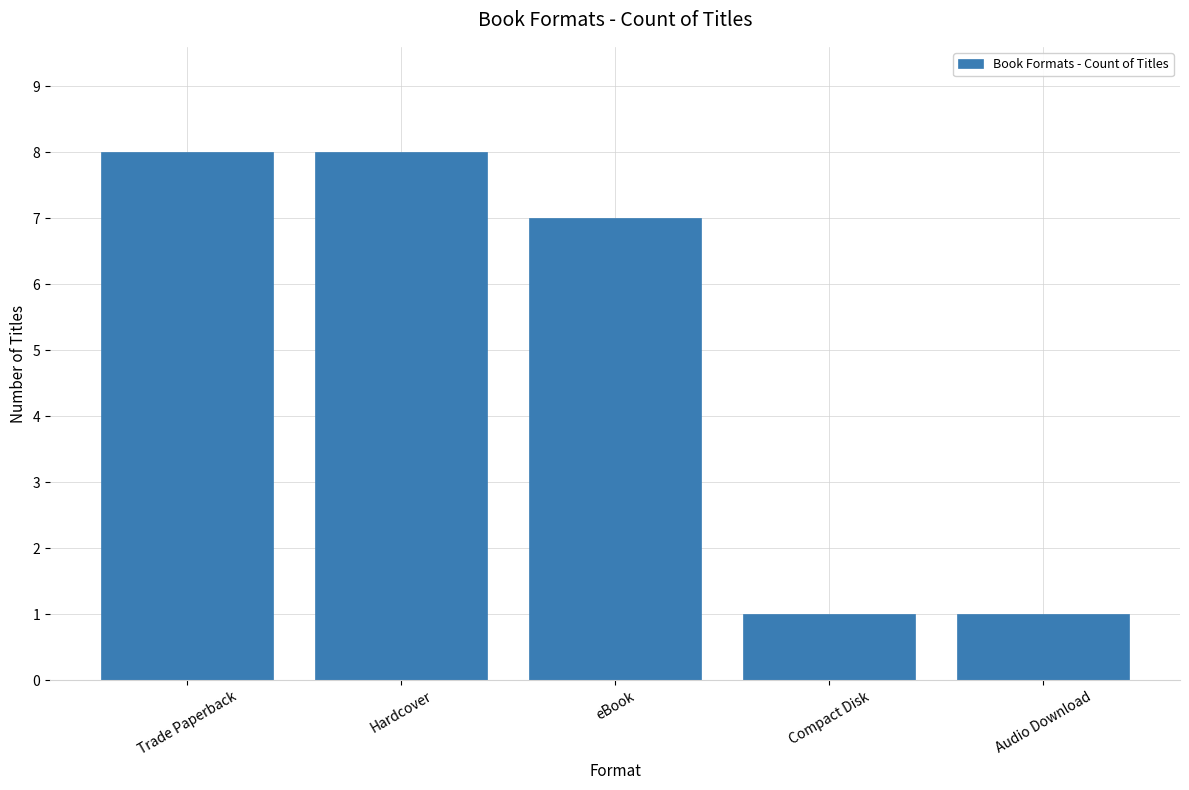

What is the label of the 4th bar from the left?

Compact Disk